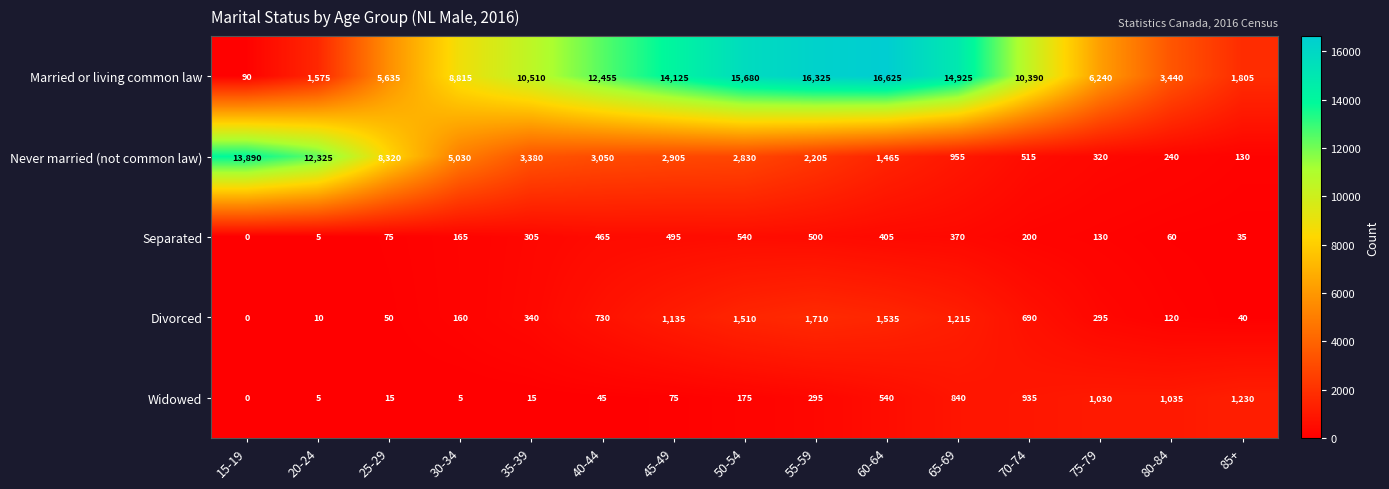

How many data points does each series have?

15